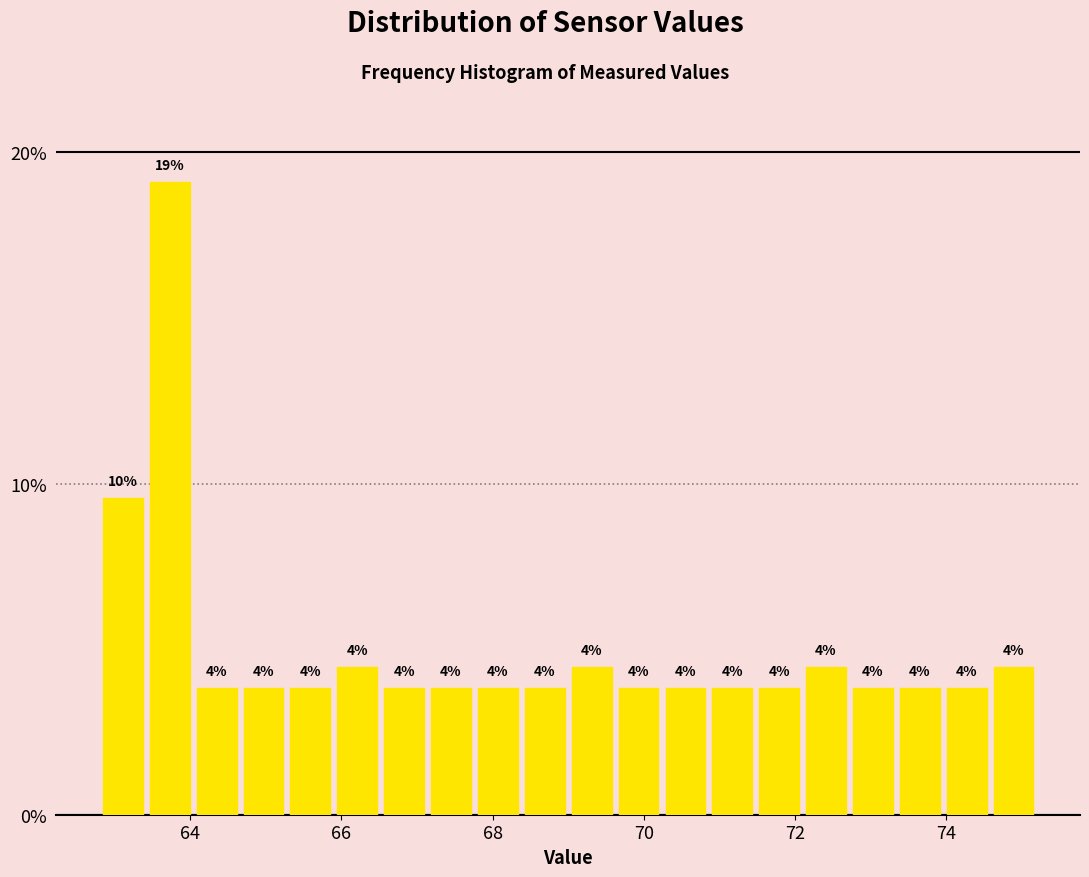

Around what value on the x-axis is the tallest bar? Give the approximate position of its centre, as read against the axis.

63.8